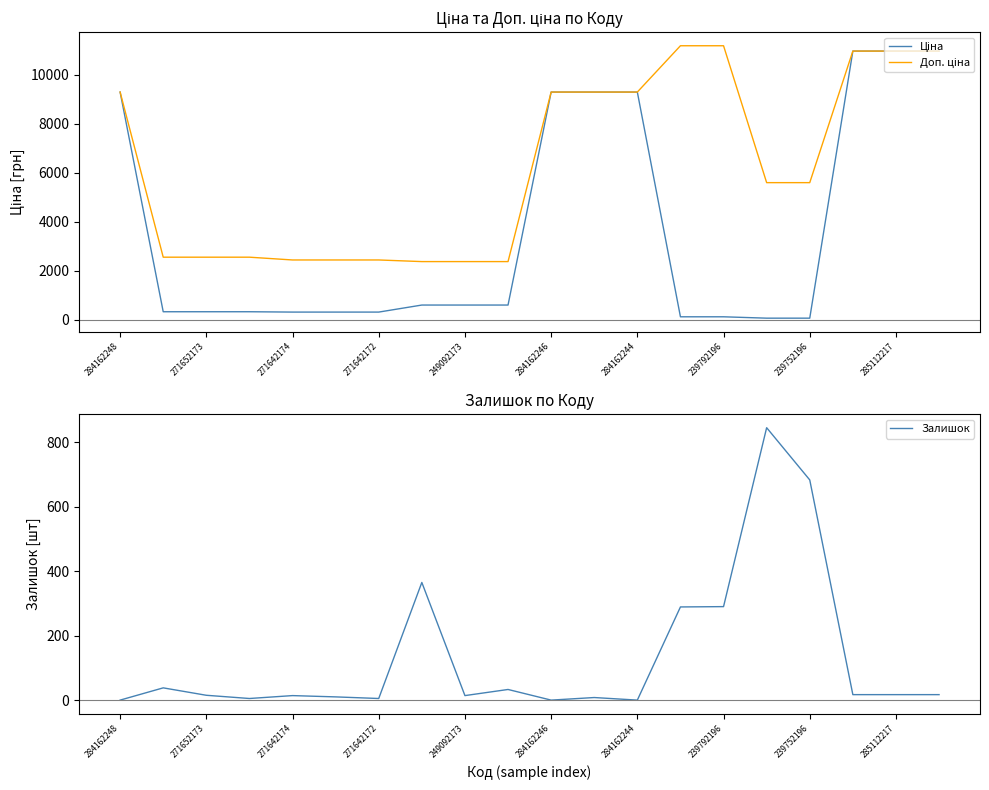

What is the maximum value for Залишок?

845